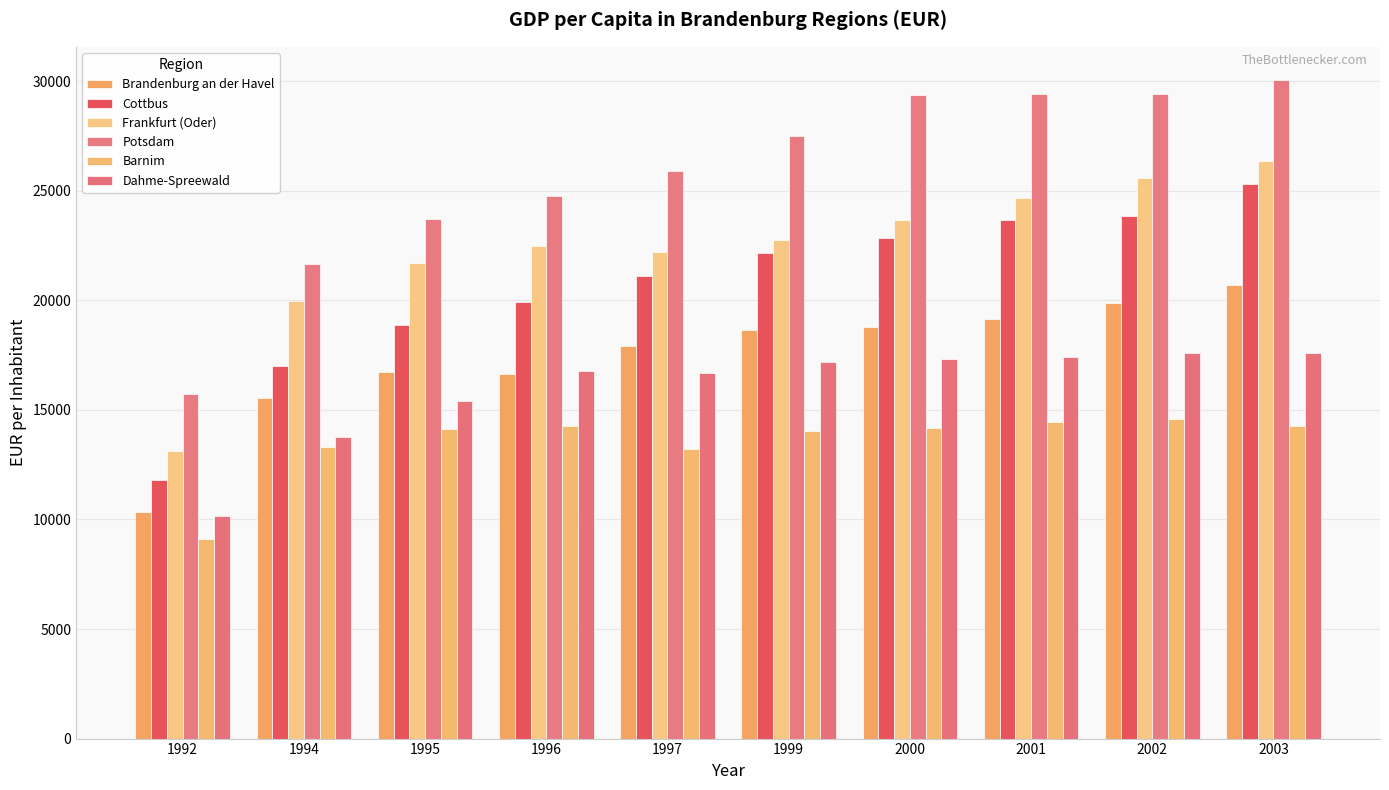

List the series in order of their peak value, highest first.

Potsdam, Frankfurt (Oder), Cottbus, Brandenburg an der Havel, Dahme-Spreewald, Barnim